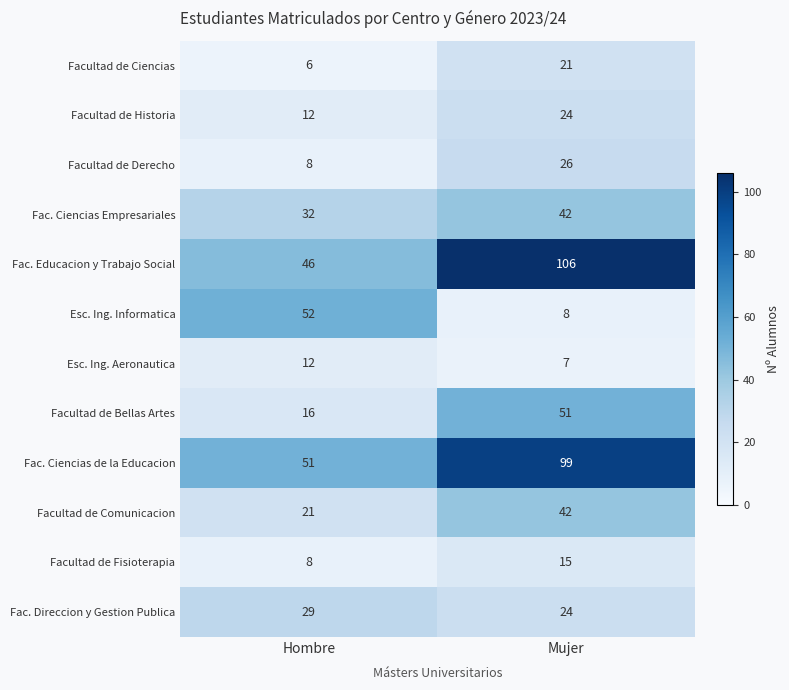

Read the Esc. Ing. Informatica value at Hombre, to the nearest 5.

50